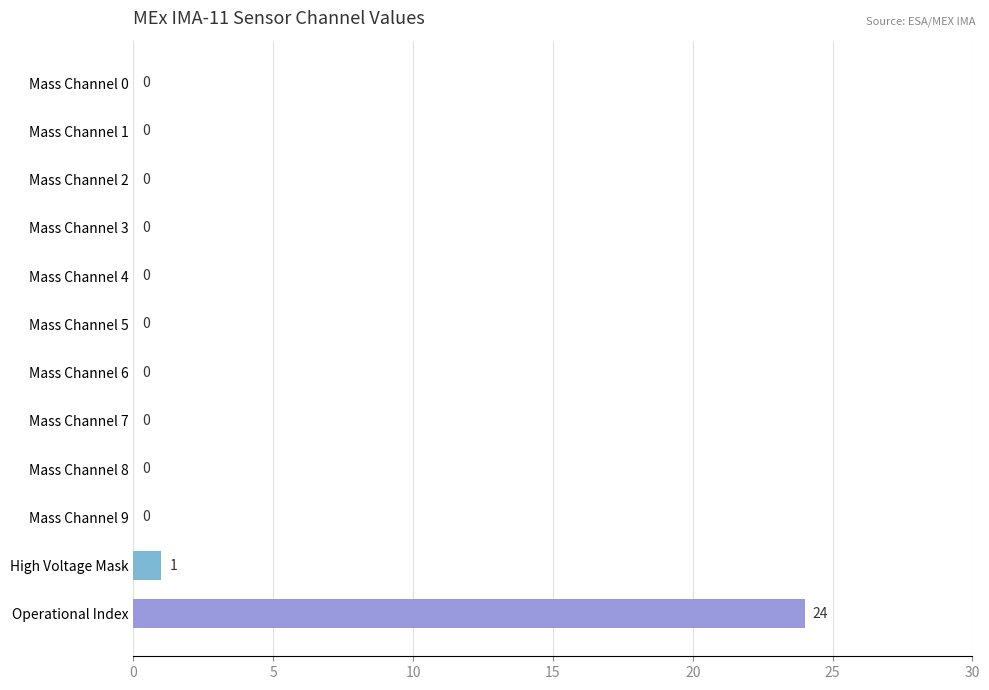

Reading bottom to top, list all the values displayed in this chart.

Operational Index=24	High Voltage Mask=1	Mass Channel 9=0	Mass Channel 8=0	Mass Channel 7=0	Mass Channel 6=0	Mass Channel 5=0	Mass Channel 4=0	Mass Channel 3=0	Mass Channel 2=0	Mass Channel 1=0	Mass Channel 0=0